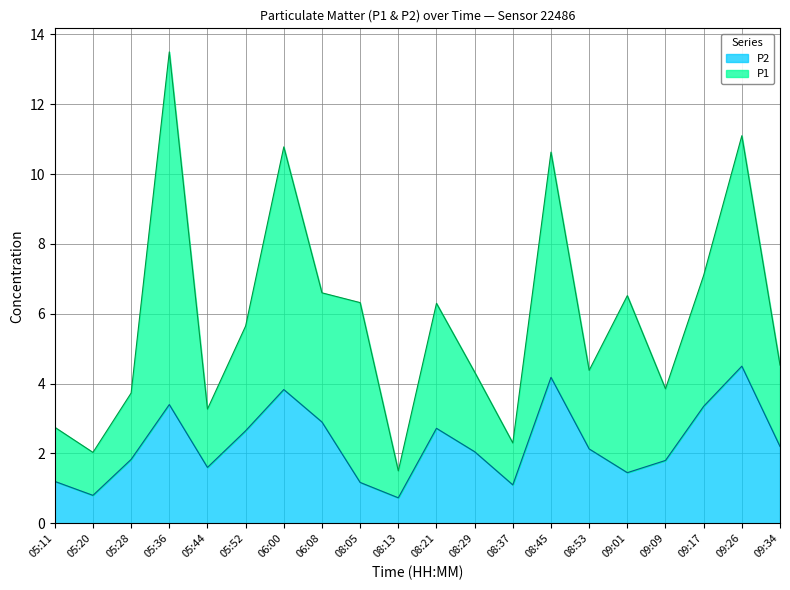

What is the average value?

2.3